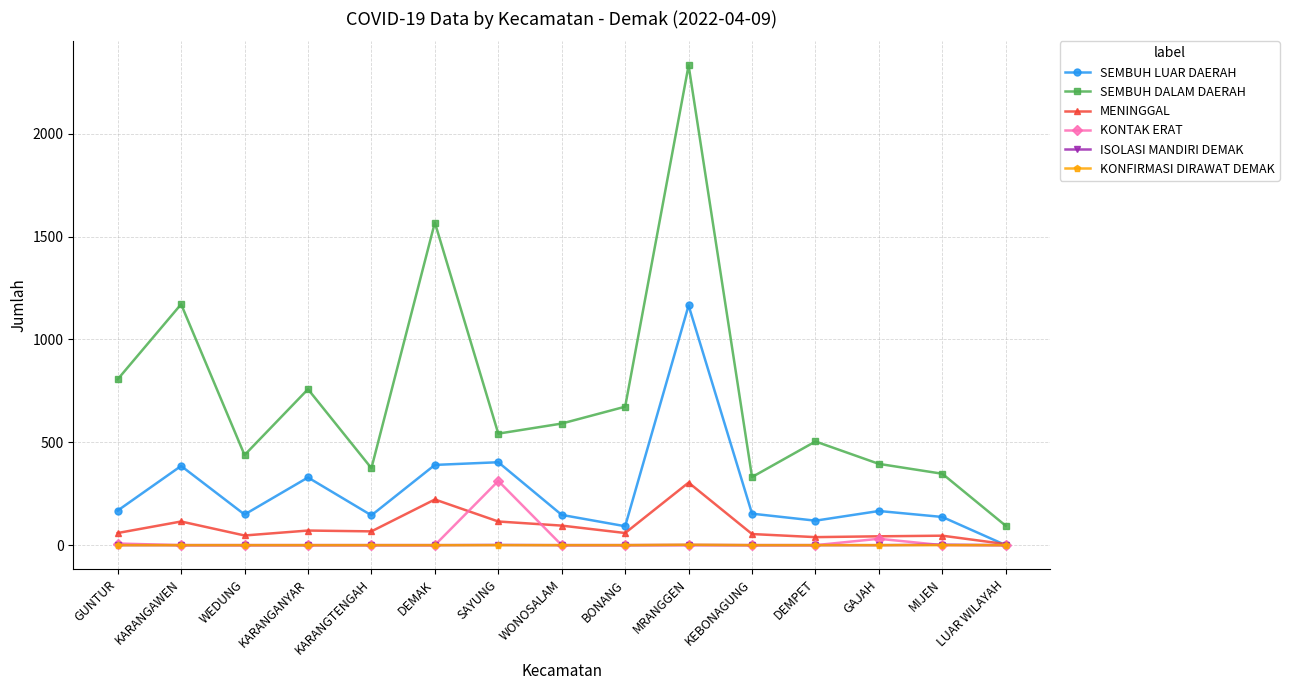

What is the value of the ISOLASI MANDIRI DEMAK point at the 14th from the left?

2